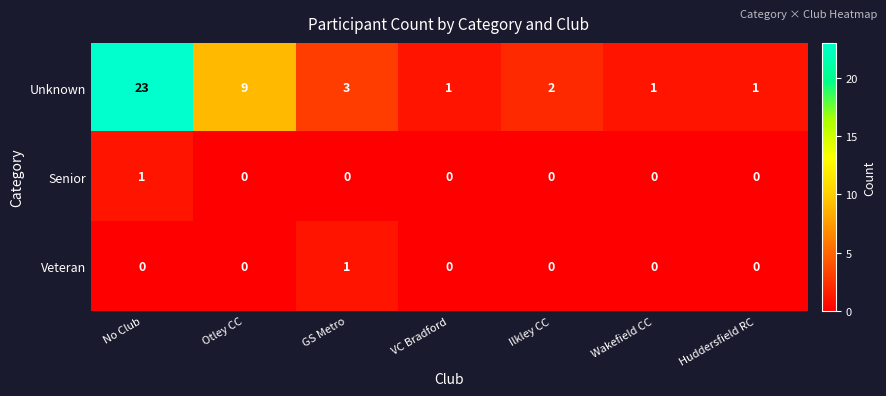

Which series has the widest spread of values?

Unknown